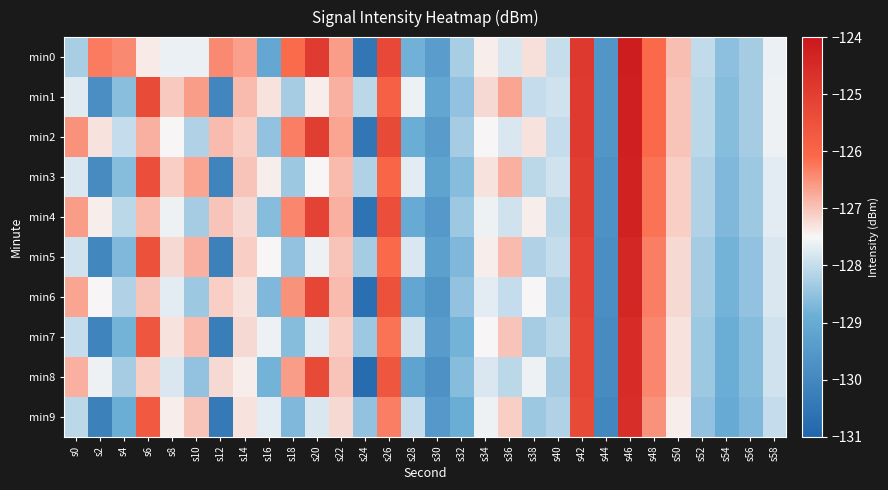

Reading left to right, extract all data points from this chart.

min0: s0=-128.3	s2=-126.3	s4=-126.4	s6=-127.4	s8=-127.6	s10=-127.6	s12=-126.4	s14=-126.6	s16=-129.1	s18=-126.1	s20=-124.9	s22=-126.6	s24=-130.5	s26=-125.2	s28=-128.8	s30=-129.4	s32=-128.3	s34=-127.4	s36=-127.8	s38=-127.3	s40=-128.0	s42=-124.9	s44=-129.6	s46=-124.1	s48=-126.1	s50=-126.9	s52=-128.0	s54=-128.6	s56=-128.3	s58=-127.6
min1: s0=-127.7	s2=-129.8	s4=-128.6	s6=-125.3	s8=-127.1	s10=-126.6	s12=-130.0	s14=-126.9	s16=-127.3	s18=-128.3	s20=-127.4	s22=-126.8	s24=-128.1	s26=-125.9	s28=-127.6	s30=-129.1	s32=-128.5	s34=-127.2	s36=-126.7	s38=-128.0	s40=-127.9	s42=-124.9	s44=-129.6	s46=-124.2	s48=-126.1	s50=-127.0	s52=-128.1	s54=-128.6	s56=-128.3	s58=-127.6
min2: s0=-126.5	s2=-127.3	s4=-128.0	s6=-126.8	s8=-127.5	s10=-128.2	s12=-126.9	s14=-127.1	s16=-128.5	s18=-126.3	s20=-125.0	s22=-126.7	s24=-130.5	s26=-125.3	s28=-128.9	s30=-129.4	s32=-128.3	s34=-127.5	s36=-127.8	s38=-127.3	s40=-128.0	s42=-124.9	s44=-129.6	s46=-124.2	s48=-126.1	s50=-127.0	s52=-128.1	s54=-128.6	s56=-128.3	s58=-127.6
min3: s0=-127.8	s2=-129.9	s4=-128.6	s6=-125.4	s8=-127.1	s10=-126.7	s12=-130.1	s14=-127.0	s16=-127.4	s18=-128.4	s20=-127.5	s22=-126.9	s24=-128.2	s26=-126.0	s28=-127.7	s30=-129.2	s32=-128.6	s34=-127.3	s36=-126.8	s38=-128.1	s40=-127.9	s42=-125.0	s44=-129.7	s46=-124.3	s48=-126.2	s50=-127.1	s52=-128.2	s54=-128.7	s56=-128.4	s58=-127.7
min4: s0=-126.6	s2=-127.4	s4=-128.1	s6=-126.9	s8=-127.6	s10=-128.3	s12=-127.0	s14=-127.2	s16=-128.6	s18=-126.4	s20=-125.1	s22=-126.8	s24=-130.6	s26=-125.4	s28=-129.0	s30=-129.5	s32=-128.4	s34=-127.6	s36=-127.9	s38=-127.4	s40=-128.1	s42=-125.0	s44=-129.7	s46=-124.3	s48=-126.2	s50=-127.1	s52=-128.2	s54=-128.7	s56=-128.4	s58=-127.7
min5: s0=-127.9	s2=-130.0	s4=-128.7	s6=-125.5	s8=-127.2	s10=-126.8	s12=-130.2	s14=-127.1	s16=-127.5	s18=-128.5	s20=-127.6	s22=-127.0	s24=-128.3	s26=-126.1	s28=-127.8	s30=-129.3	s32=-128.7	s34=-127.4	s36=-126.9	s38=-128.2	s40=-128.0	s42=-125.1	s44=-129.8	s46=-124.4	s48=-126.3	s50=-127.2	s52=-128.3	s54=-128.8	s56=-128.5	s58=-127.8
min6: s0=-126.7	s2=-127.5	s4=-128.2	s6=-127.0	s8=-127.7	s10=-128.4	s12=-127.1	s14=-127.3	s16=-128.7	s18=-126.5	s20=-125.2	s22=-126.9	s24=-130.7	s26=-125.5	s28=-129.1	s30=-129.6	s32=-128.5	s34=-127.7	s36=-128.0	s38=-127.5	s40=-128.2	s42=-125.1	s44=-129.8	s46=-124.4	s48=-126.3	s50=-127.2	s52=-128.3	s54=-128.8	s56=-128.5	s58=-127.8
min7: s0=-128.0	s2=-130.1	s4=-128.8	s6=-125.6	s8=-127.3	s10=-126.9	s12=-130.3	s14=-127.2	s16=-127.6	s18=-128.6	s20=-127.7	s22=-127.1	s24=-128.4	s26=-126.2	s28=-127.9	s30=-129.4	s32=-128.8	s34=-127.5	s36=-127.0	s38=-128.3	s40=-128.1	s42=-125.2	s44=-129.9	s46=-124.5	s48=-126.4	s50=-127.3	s52=-128.4	s54=-128.9	s56=-128.6	s58=-127.9
min8: s0=-126.8	s2=-127.6	s4=-128.3	s6=-127.1	s8=-127.8	s10=-128.5	s12=-127.2	s14=-127.4	s16=-128.8	s18=-126.6	s20=-125.3	s22=-127.0	s24=-130.8	s26=-125.6	s28=-129.2	s30=-129.7	s32=-128.6	s34=-127.8	s36=-128.1	s38=-127.6	s40=-128.3	s42=-125.2	s44=-129.9	s46=-124.5	s48=-126.4	s50=-127.3	s52=-128.4	s54=-128.9	s56=-128.6	s58=-127.9
min9: s0=-128.1	s2=-130.2	s4=-128.9	s6=-125.7	s8=-127.4	s10=-127.0	s12=-130.4	s14=-127.3	s16=-127.7	s18=-128.7	s20=-127.8	s22=-127.2	s24=-128.5	s26=-126.3	s28=-128.0	s30=-129.5	s32=-128.9	s34=-127.6	s36=-127.1	s38=-128.4	s40=-128.2	s42=-125.3	s44=-130.0	s46=-124.6	s48=-126.5	s50=-127.4	s52=-128.5	s54=-129.0	s56=-128.7	s58=-128.0